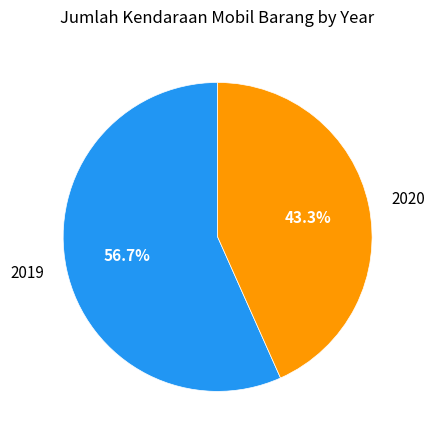

What percentage is the 2020 slice, to the nearest percent?

43%